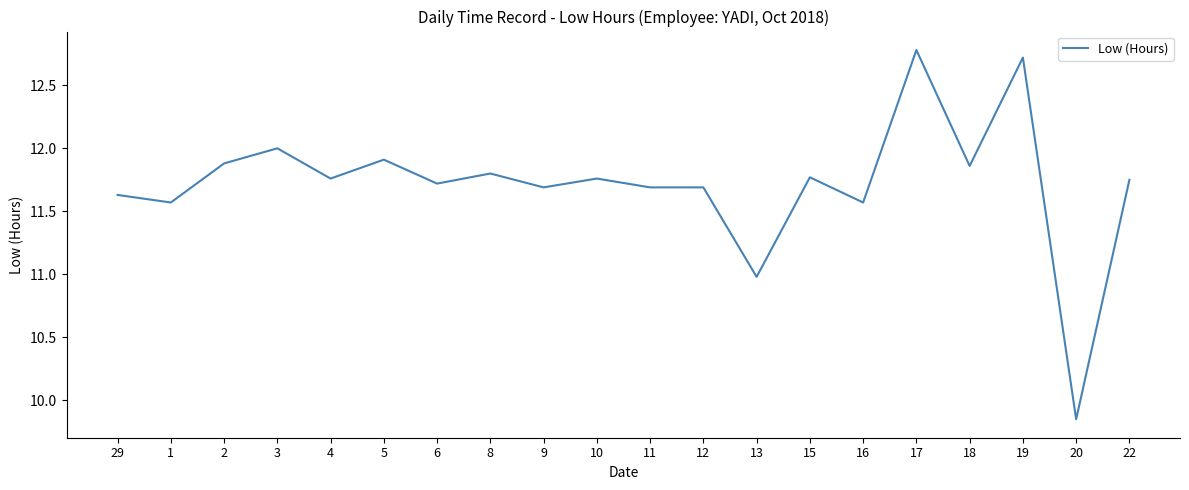

What position from the left is 29?

1